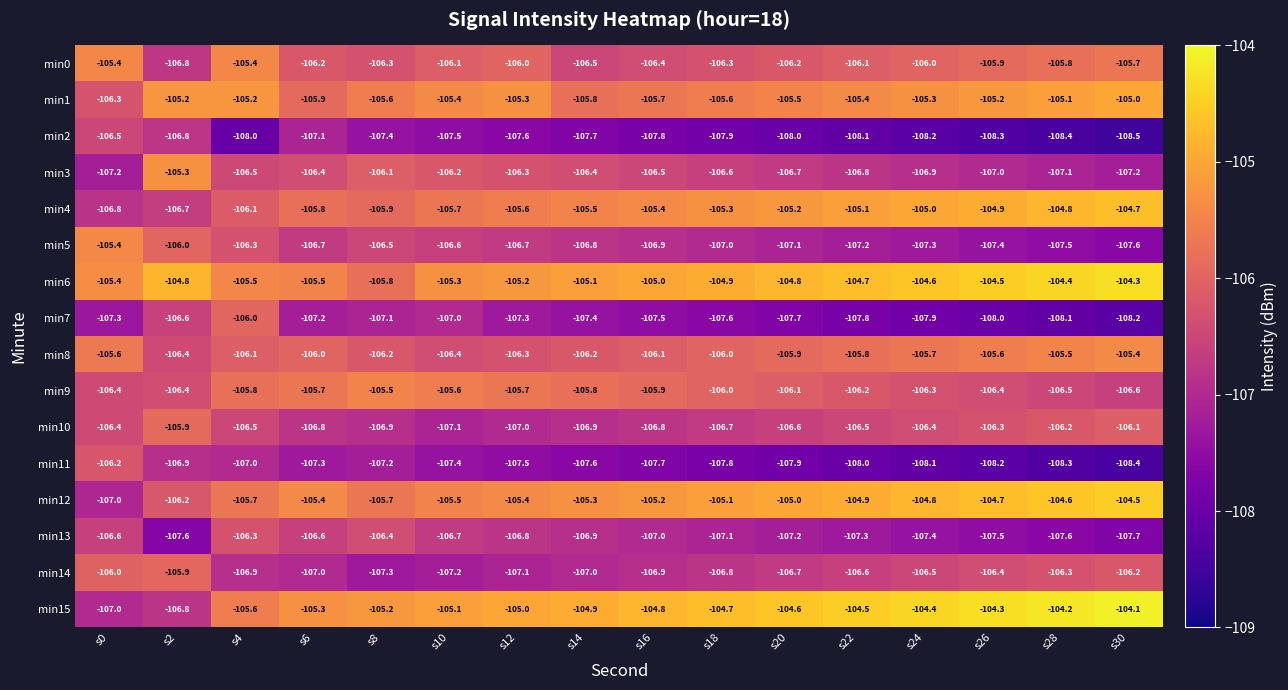

At which category is the sum across all series the highest?

s4